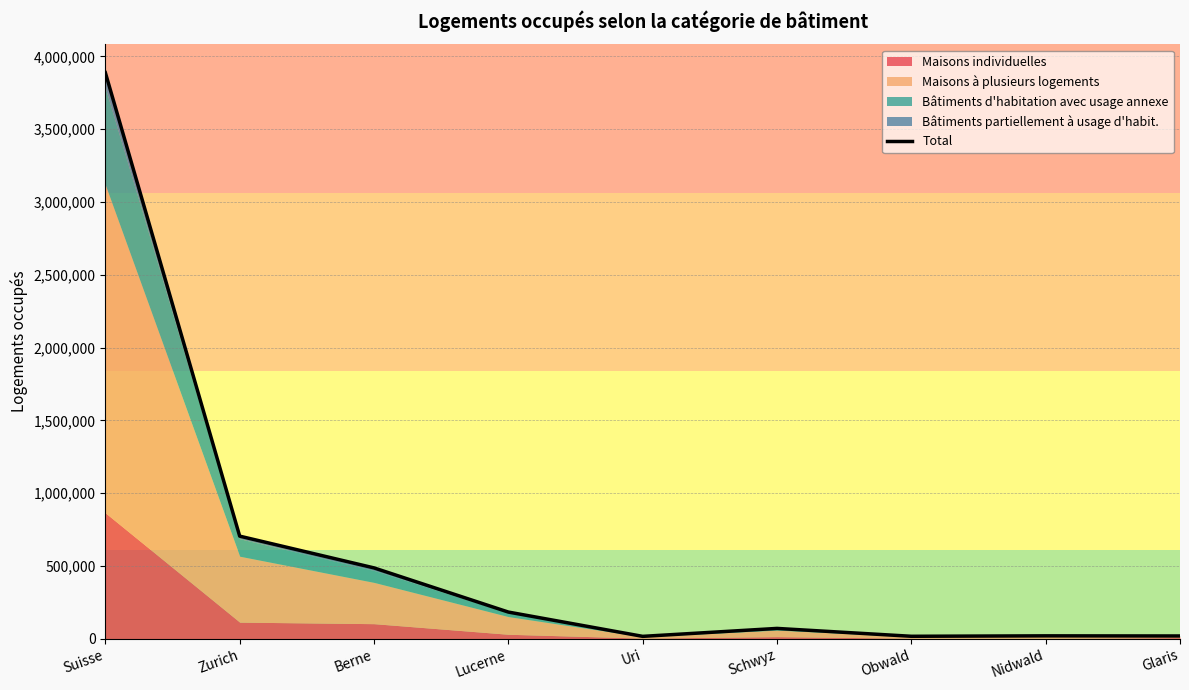

How many interior local valleys (lower than both neighbors) does the data have?

2